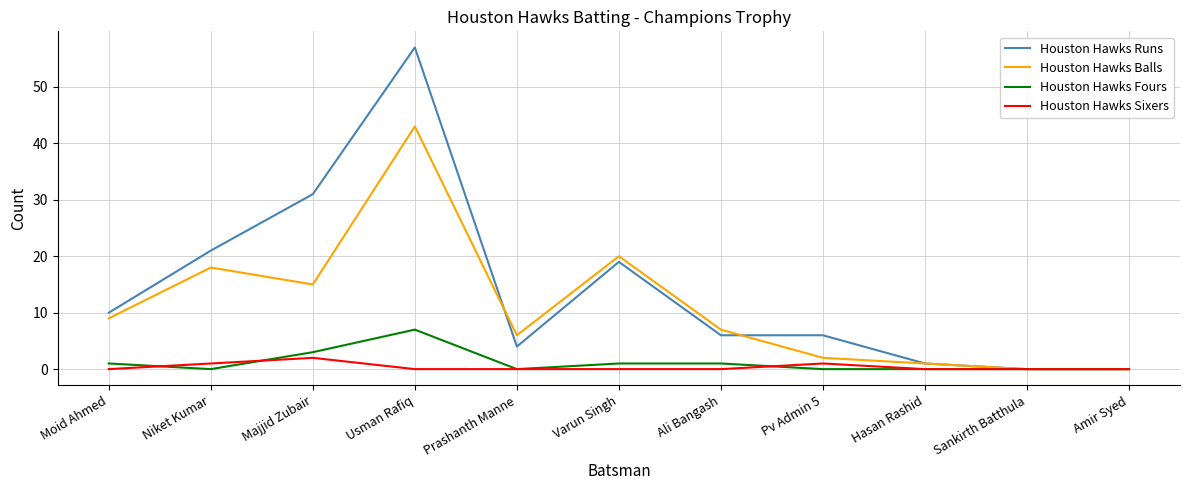

Reading left to right, extract all data points from this chart.

Houston Hawks Runs: 10	21	31	57	4	19	6	6	1	0	0
Houston Hawks Balls: 9	18	15	43	6	20	7	2	1	0	0
Houston Hawks Fours: 1	0	3	7	0	1	1	0	0	0	0
Houston Hawks Sixers: 0	1	2	0	0	0	0	1	0	0	0